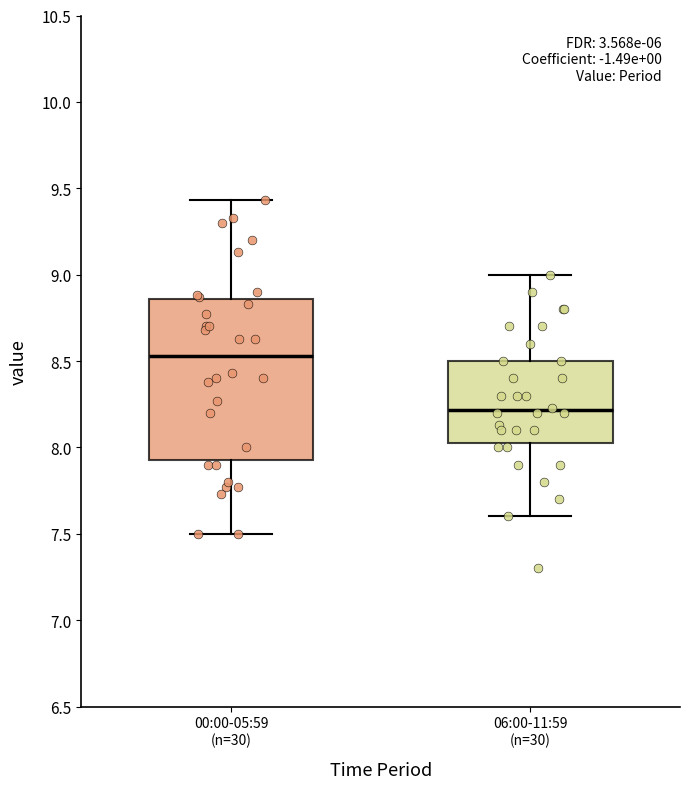

Which box is the tallest, from its lower edge to its upper edge?

00:00-05:59 (n=30)